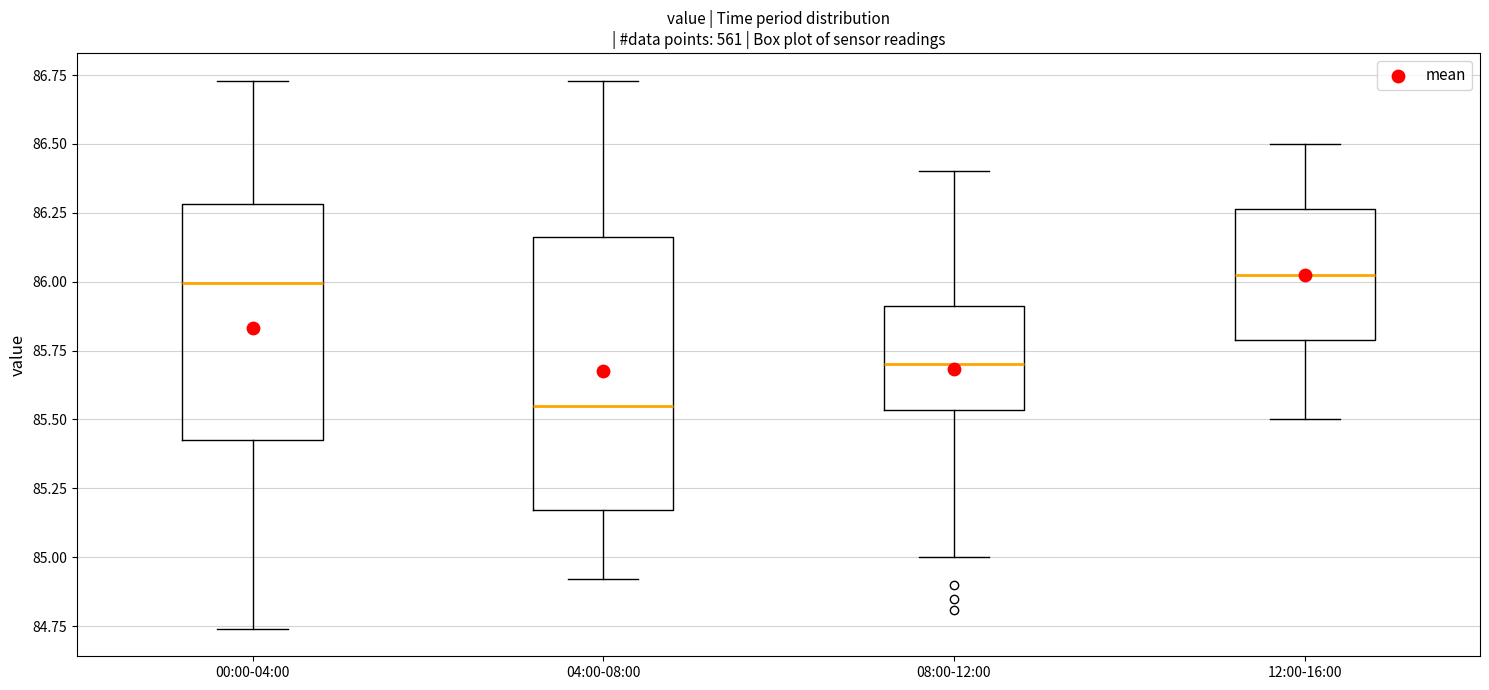

Which box has the lowest median line?

04:00-08:00